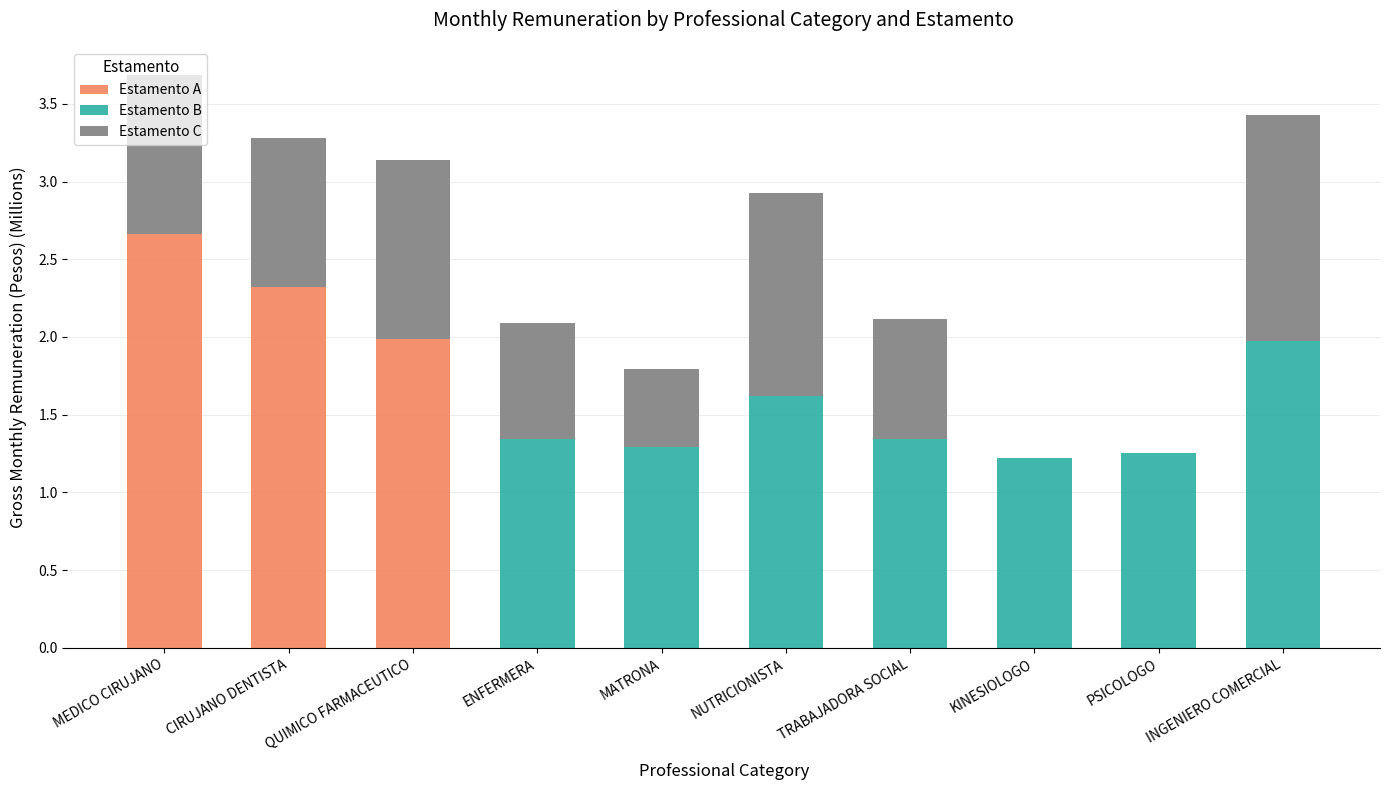

True or false: Estamento A has a value of 3.6 at MEDICO CIRUJANO.

False